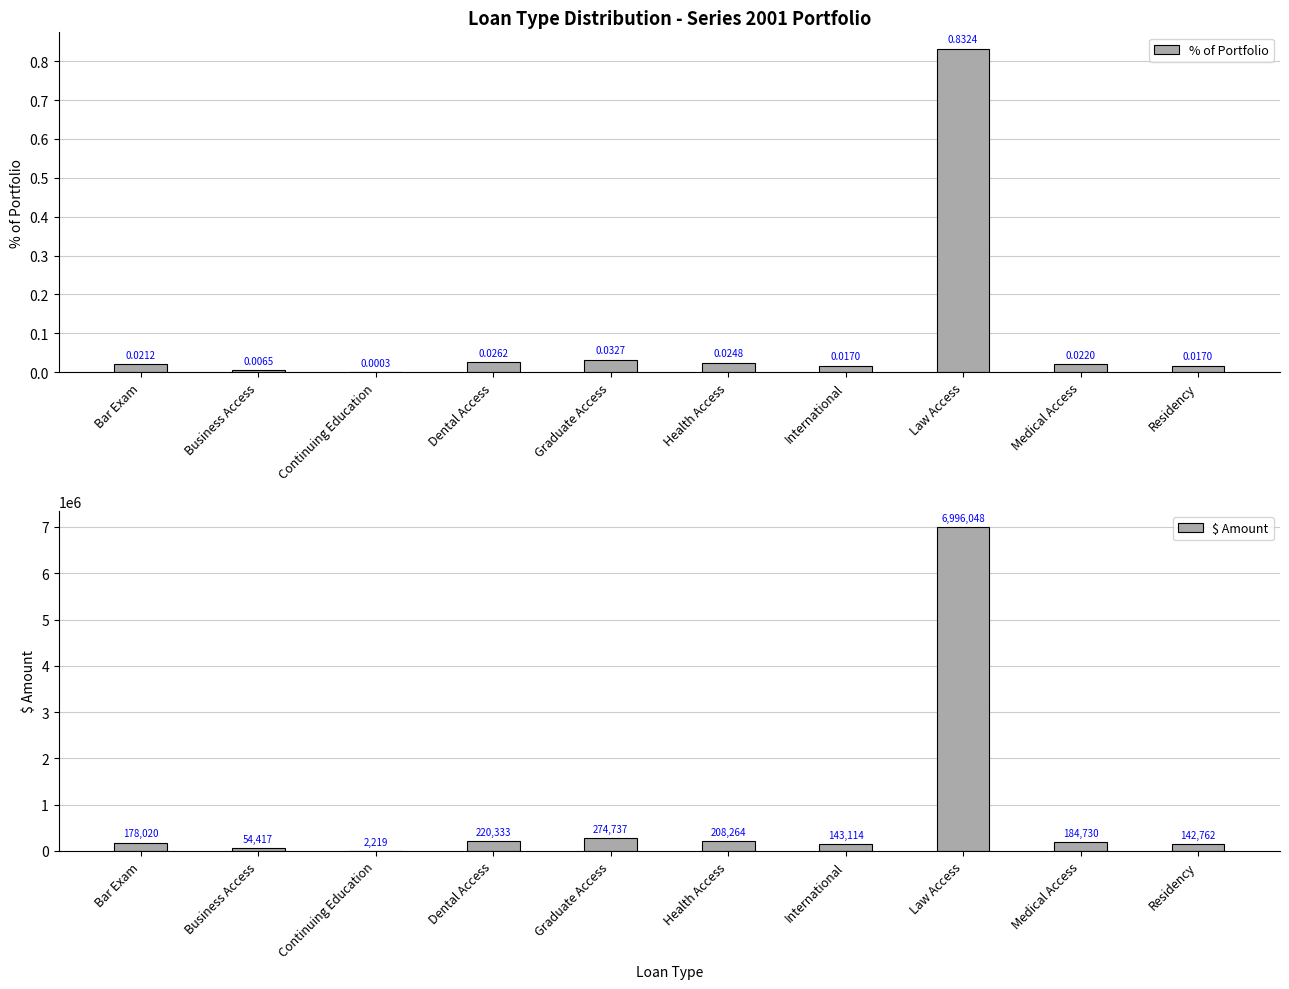

What is the total value across all series at Law Access?

6996048.6